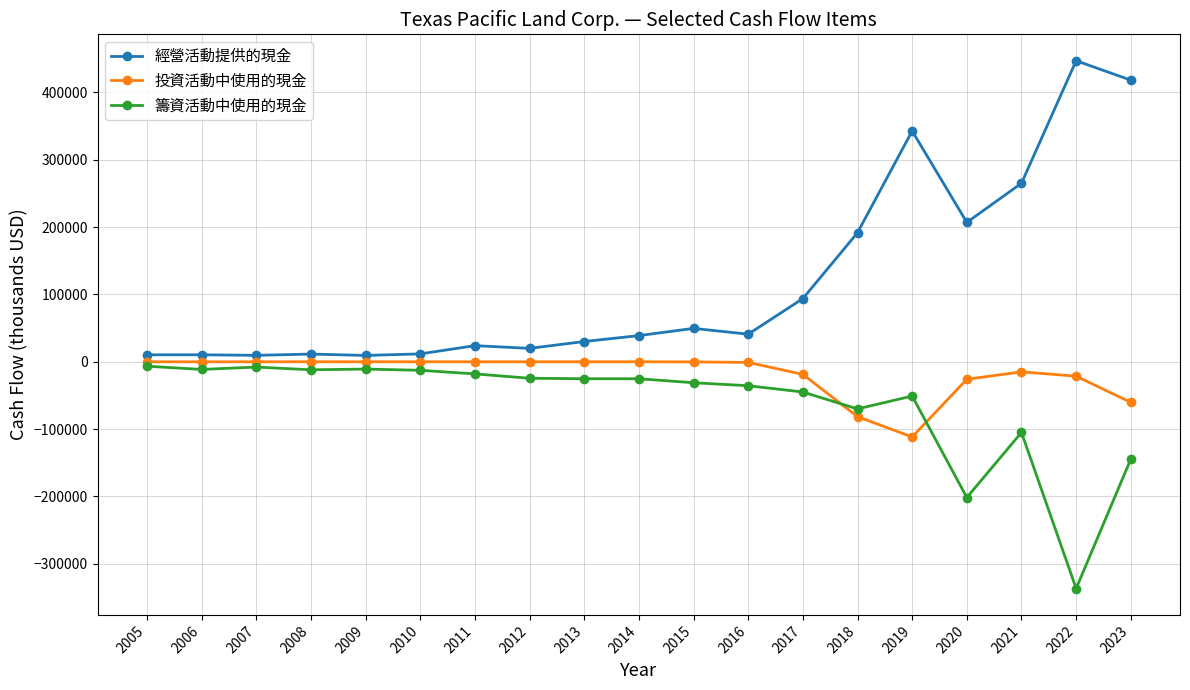

True or false: 經營活動提供的現金 has more than 2 interior local peaks.

True